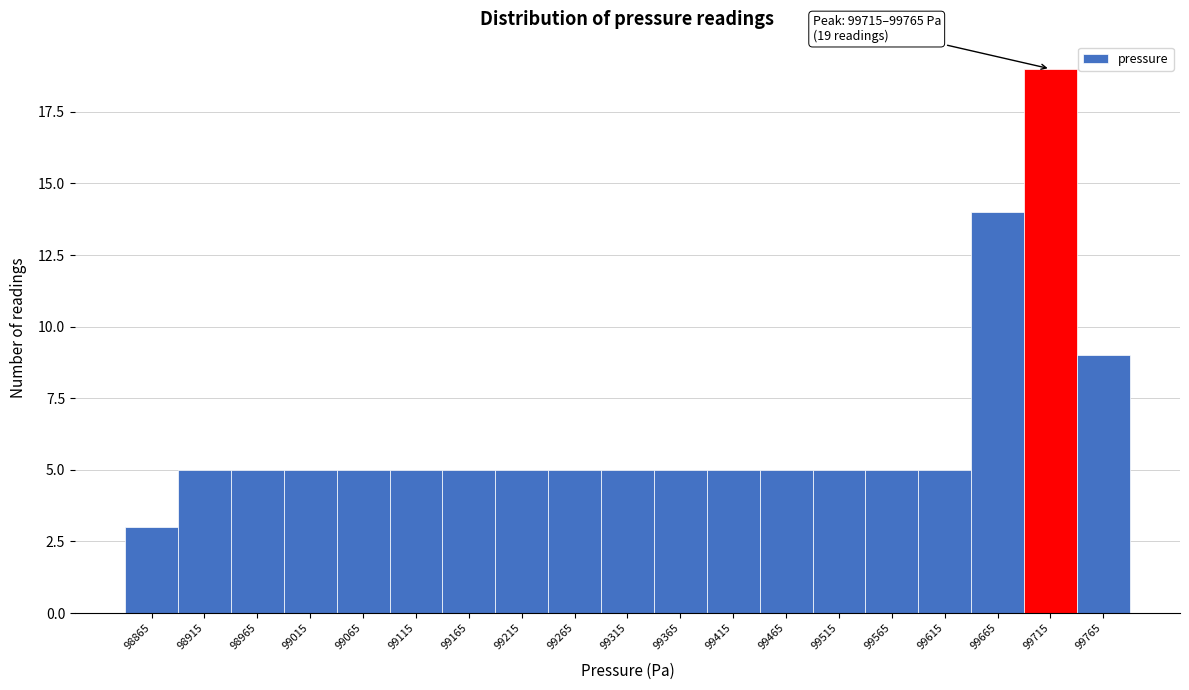

Reading right to left, transcribe all the data shown in this chart.

99765=9	99715=19	99665=14	99615=5	99565=5	99515=5	99465=5	99415=5	99365=5	99315=5	99265=5	99215=5	99165=5	99115=5	99065=5	99015=5	98965=5	98915=5	98865=3